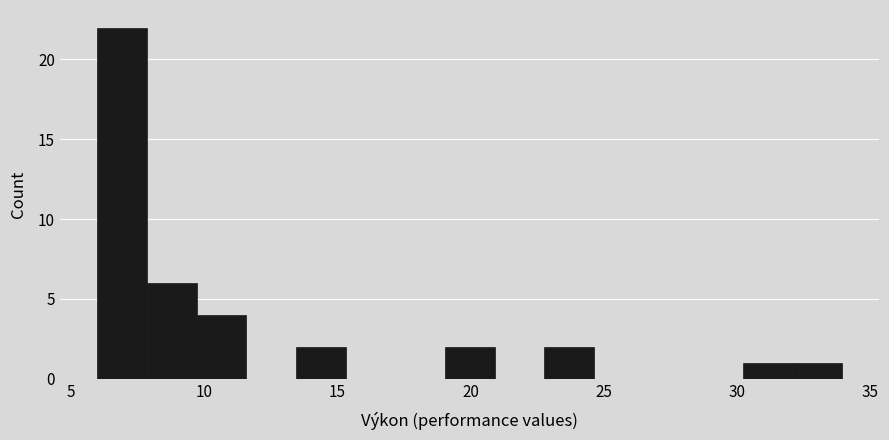

Around what value on the x-axis is the tallest bar? Give the approximate position of its centre, as read against the axis.

7.0